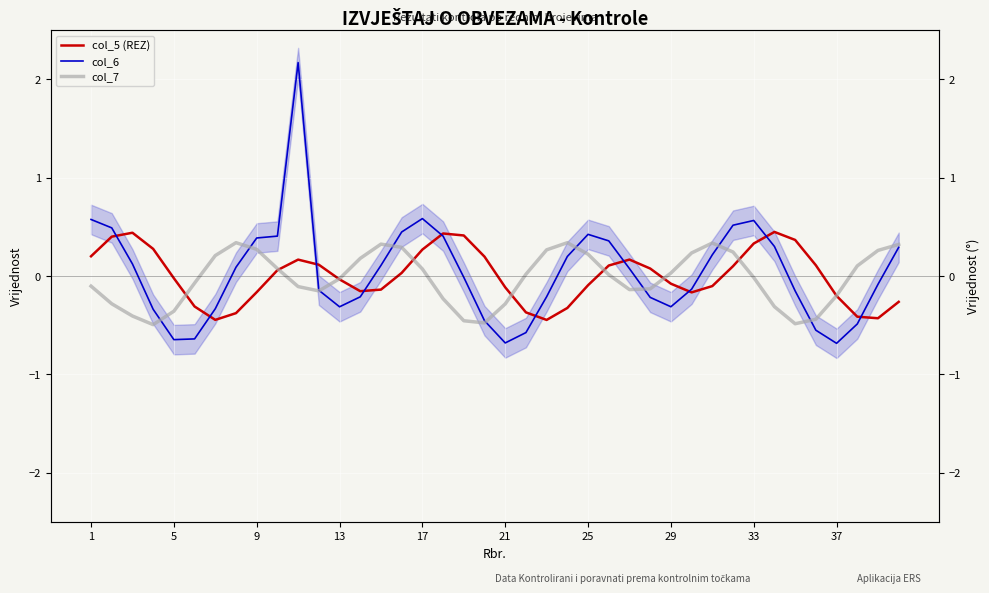

How many positive values does the col_7 series have?

20